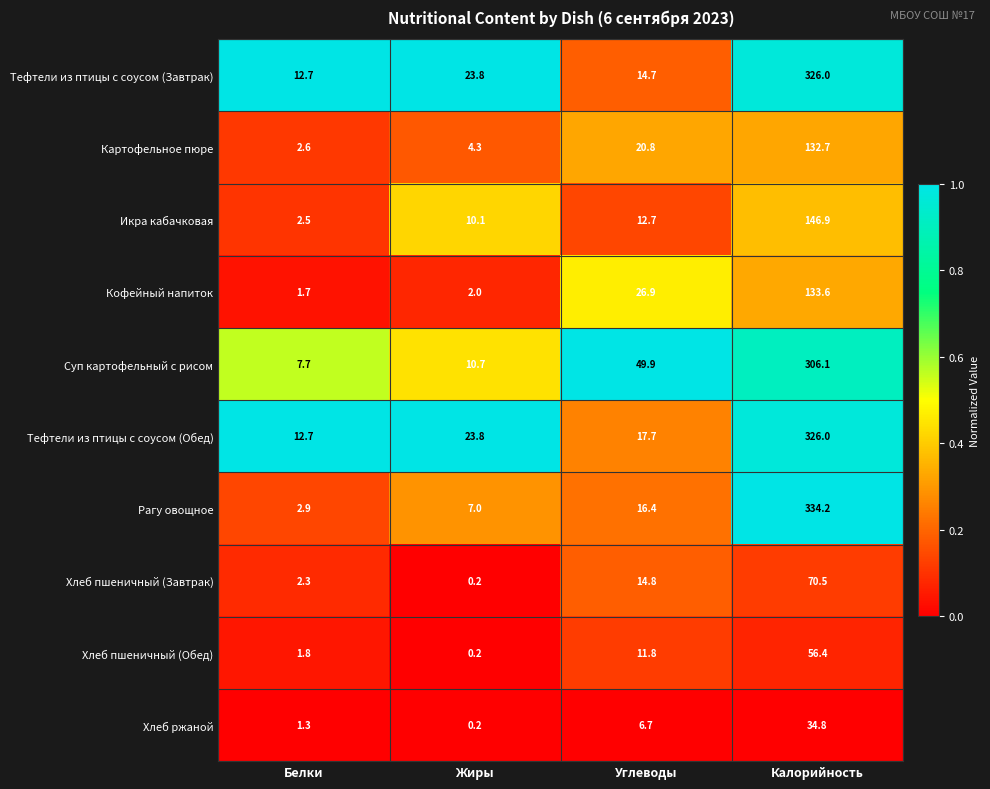

What is the average value of the Картофельное пюре series?

40.1